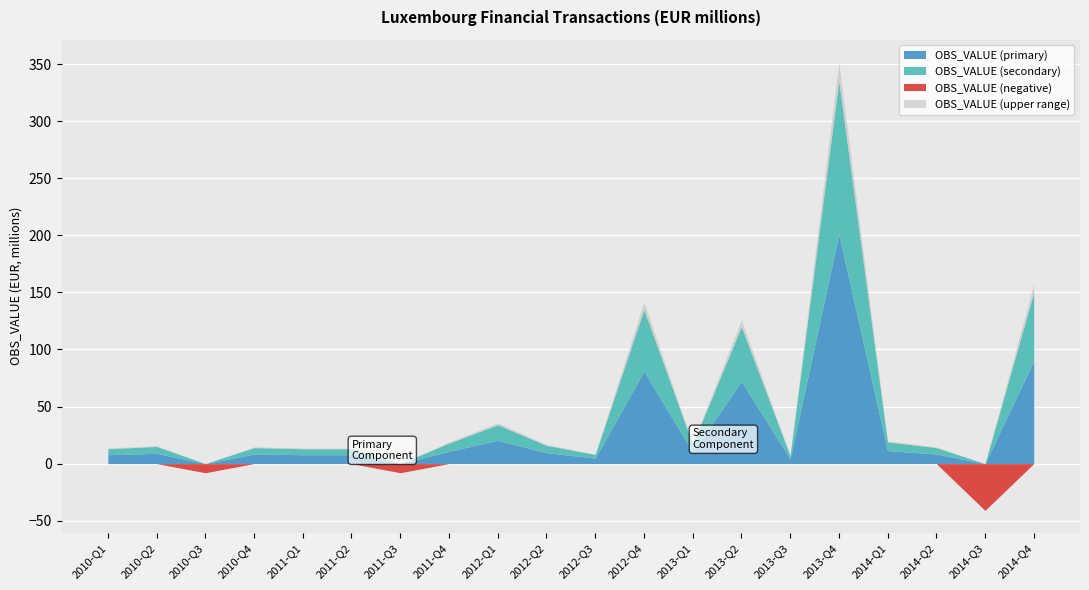

What is the value of the 20th point from the left?

150